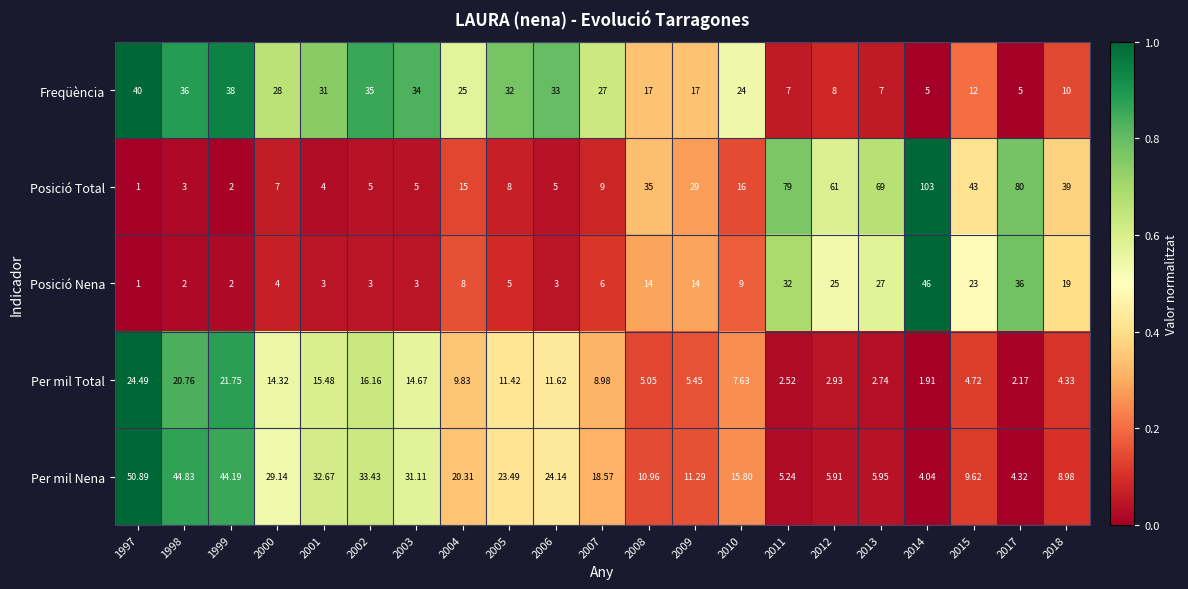

How many series are shown in this chart?

5